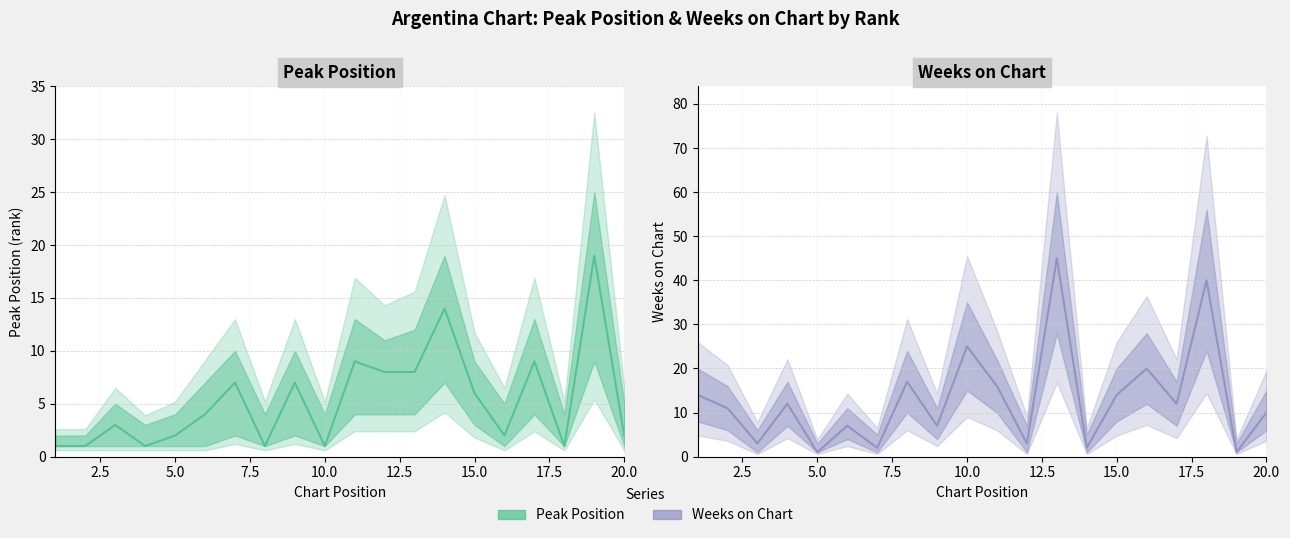

At how many categories does at least one series exceed 18?

5